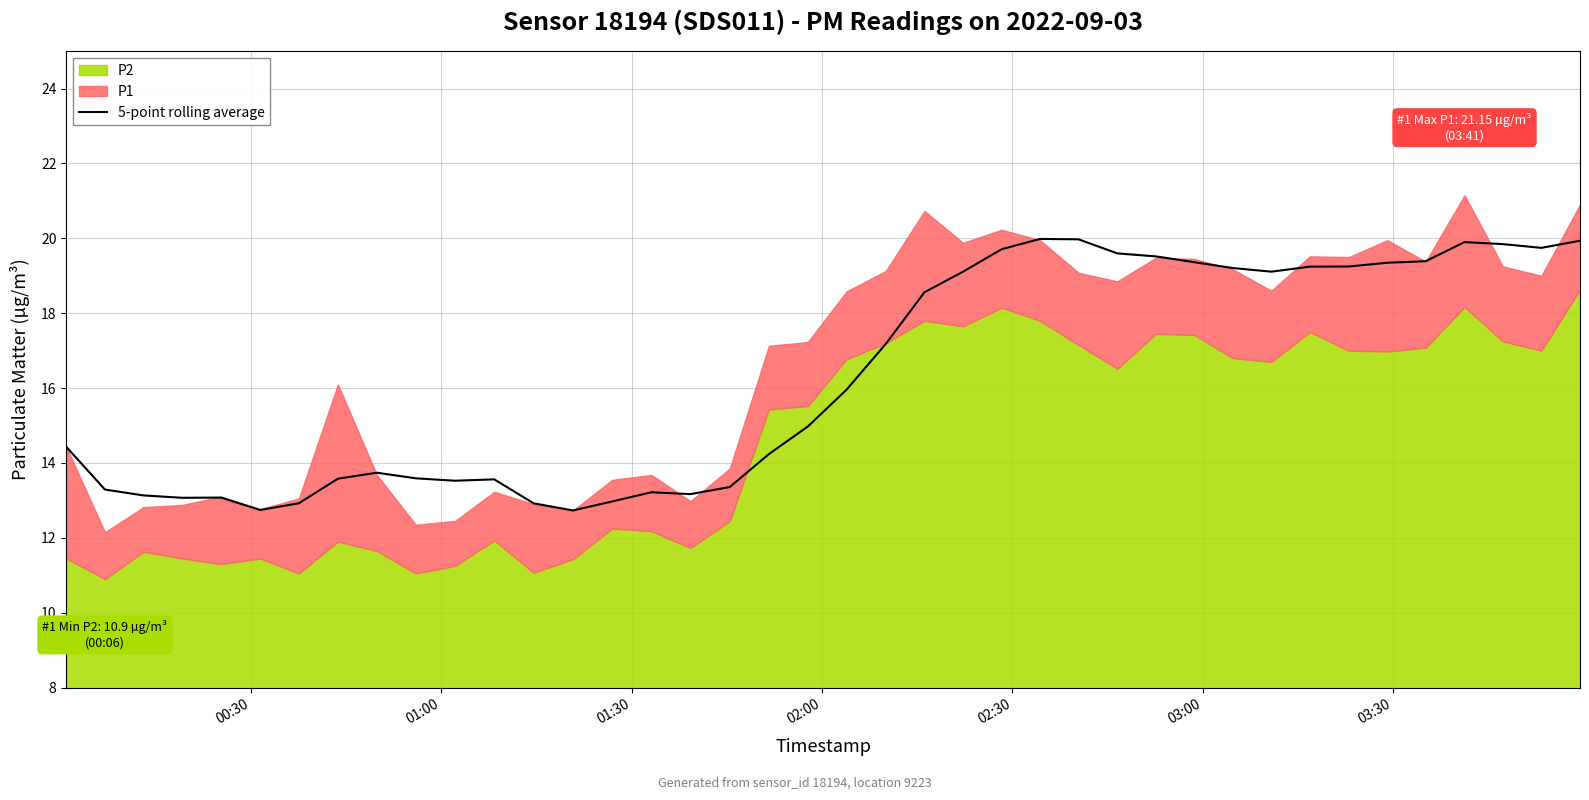

True or false: the data shows 20.0 at 26.

True